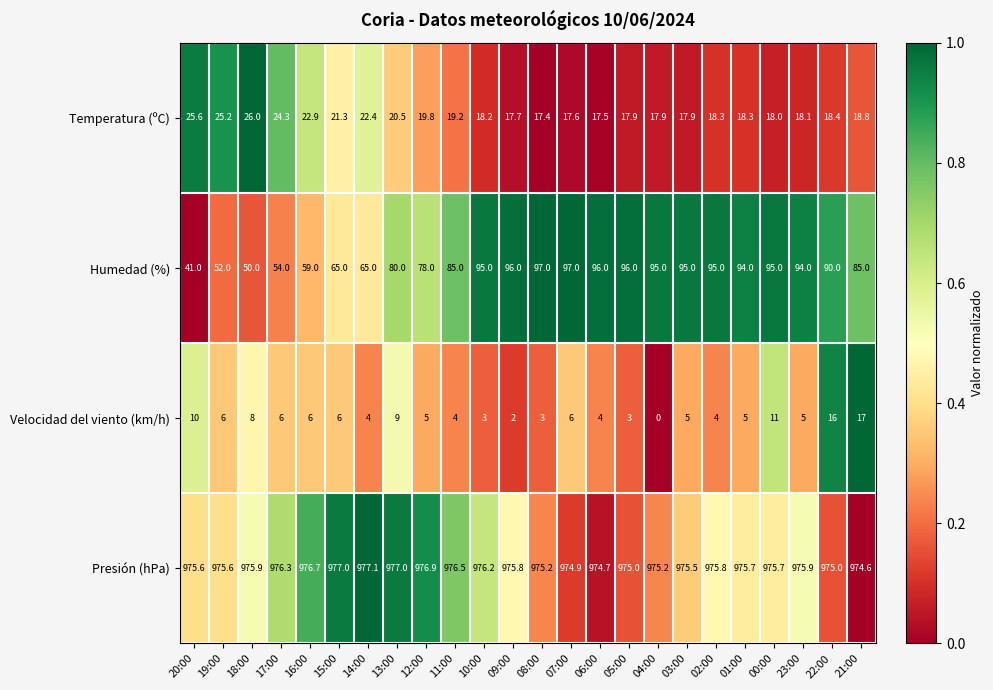

What is the sum of all Presión (hPa) values?

23419.8